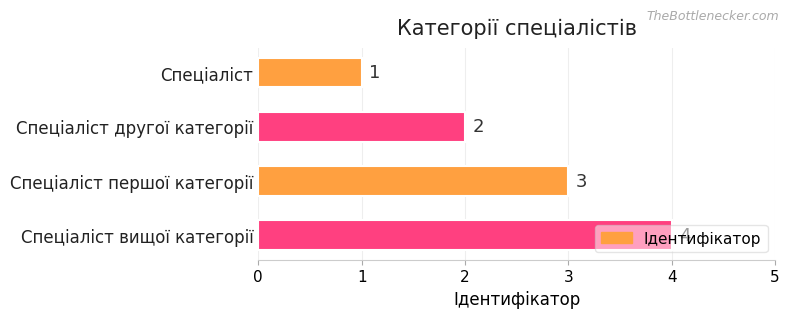

Rank the categories by value from highest to lowest.

Спеціаліст вищої категорії, Спеціаліст першої категорії, Спеціаліст другої категорії, Спеціаліст